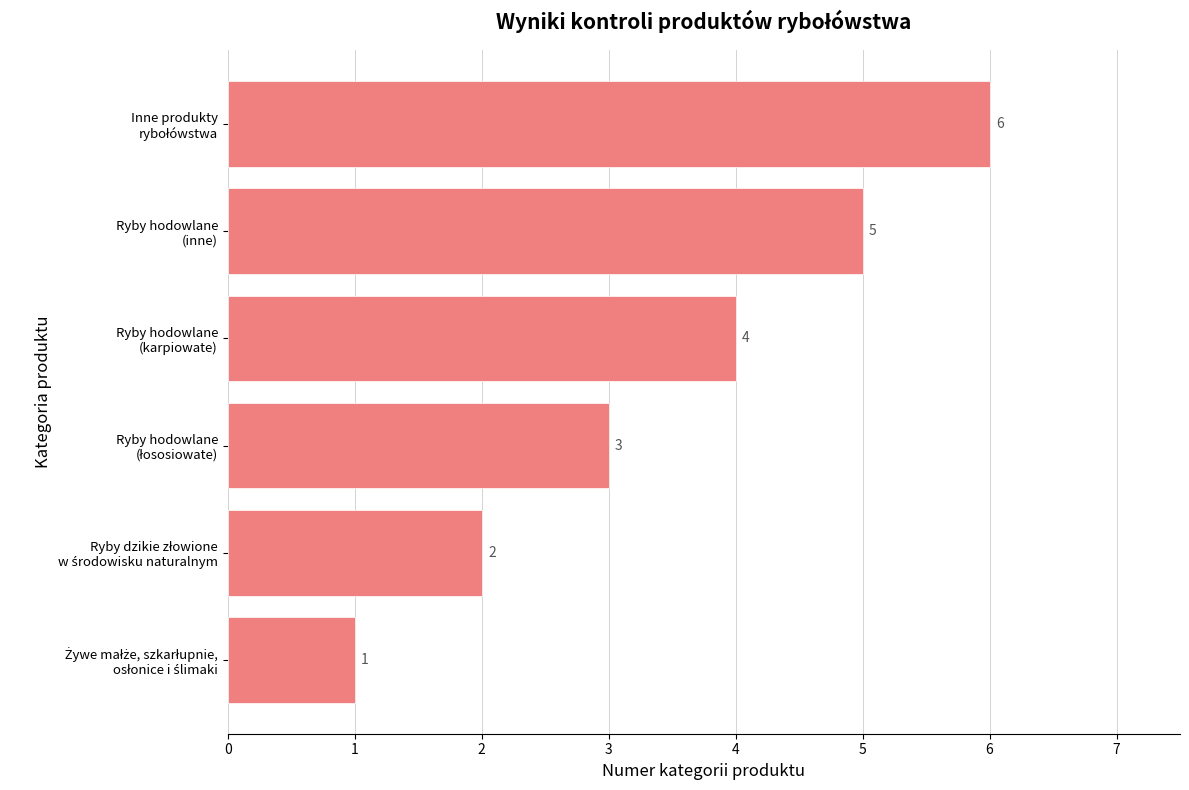

Count the values in the range 2 to 5.

4